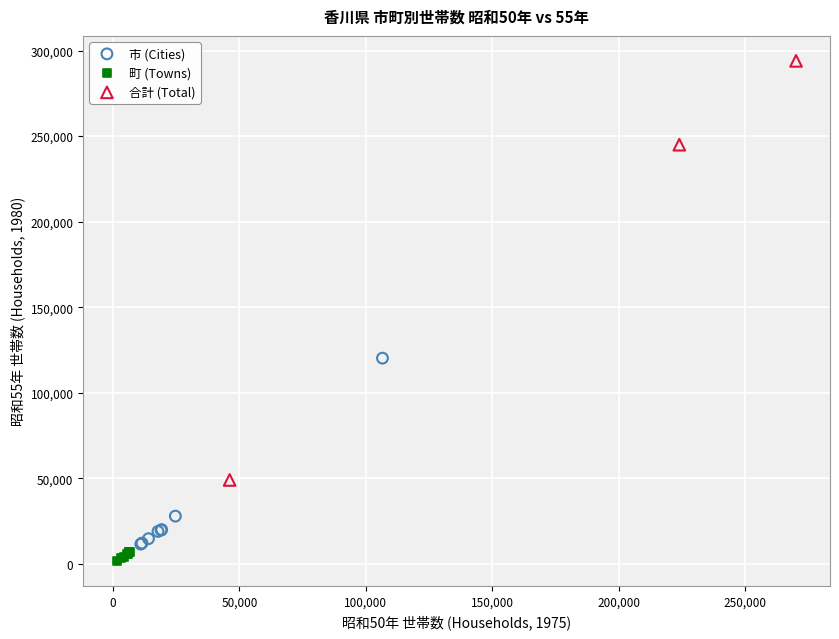

Which series has the widest spread of Y values?

合計 (Total)